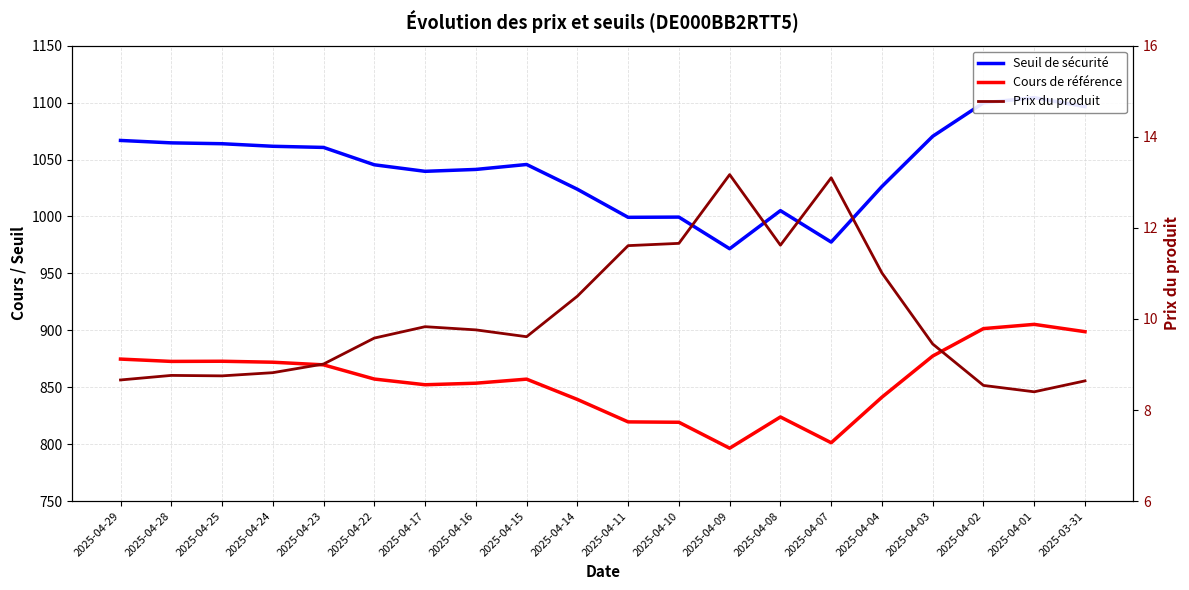

How many lines are shown in the chart?

3